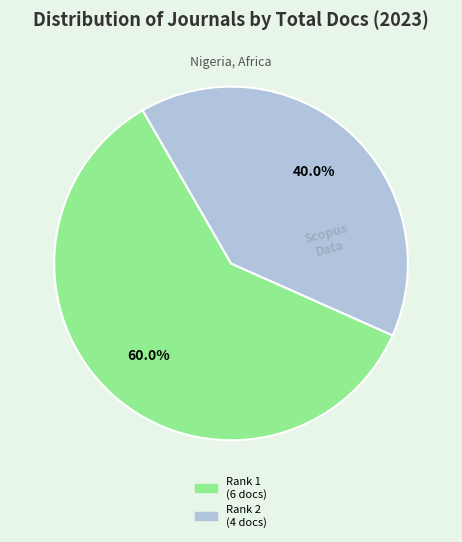

Count the number of slices in the pie.

2